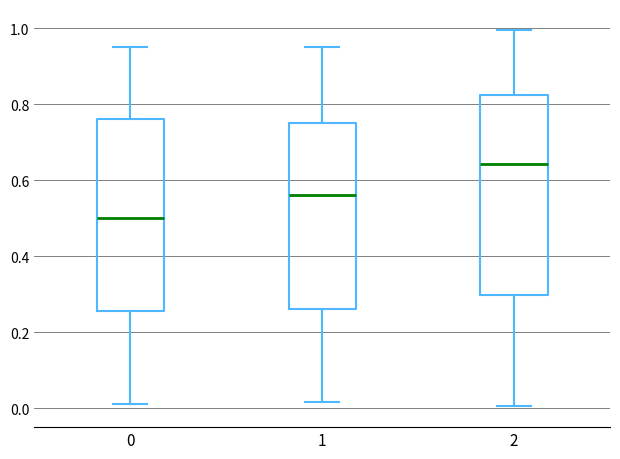

Which box is the tallest, from its lower edge to its upper edge?

2